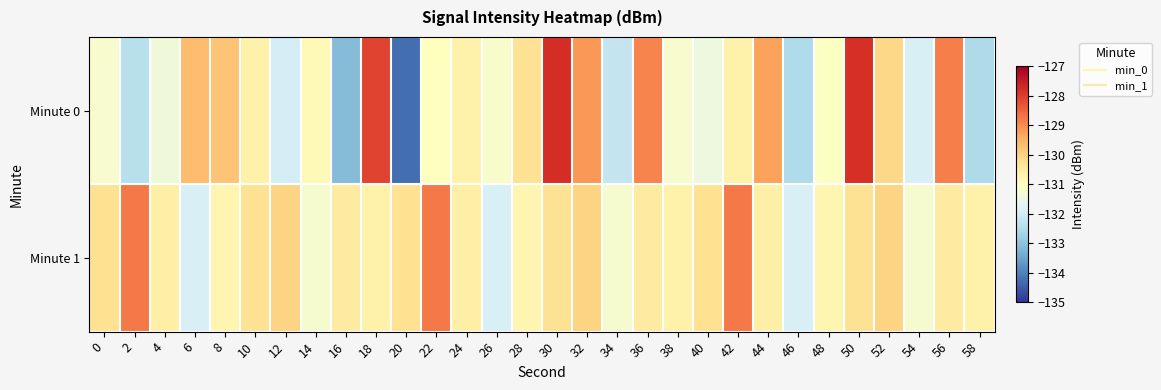

Which series changed the most between 28 and 30?

Minute 0